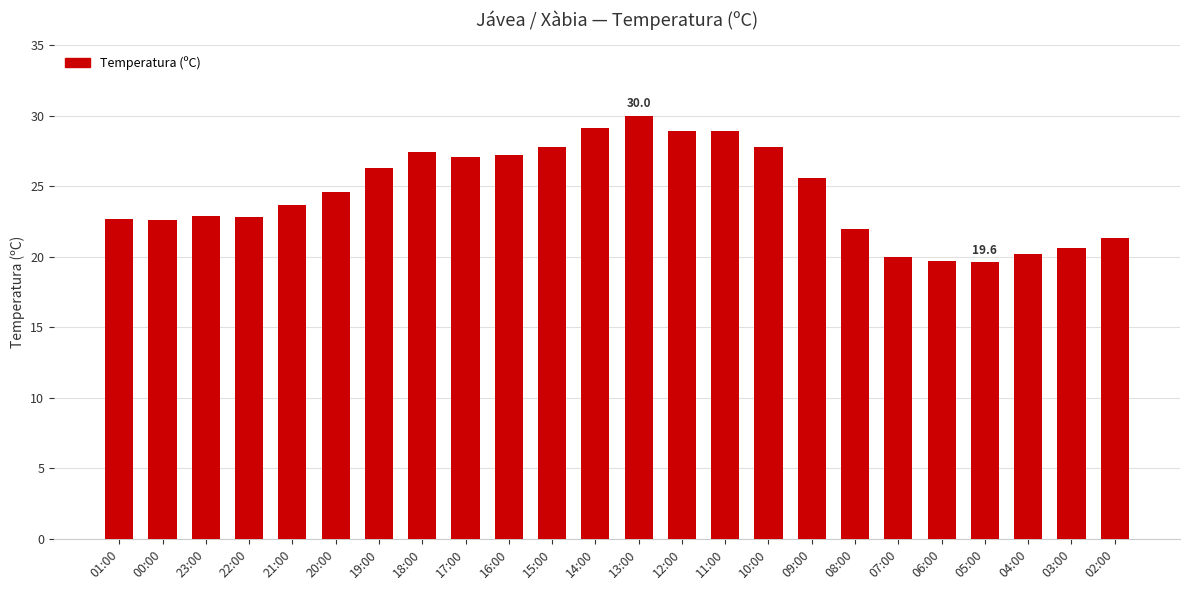

What is the difference between the maximum and minimum values?

10.4